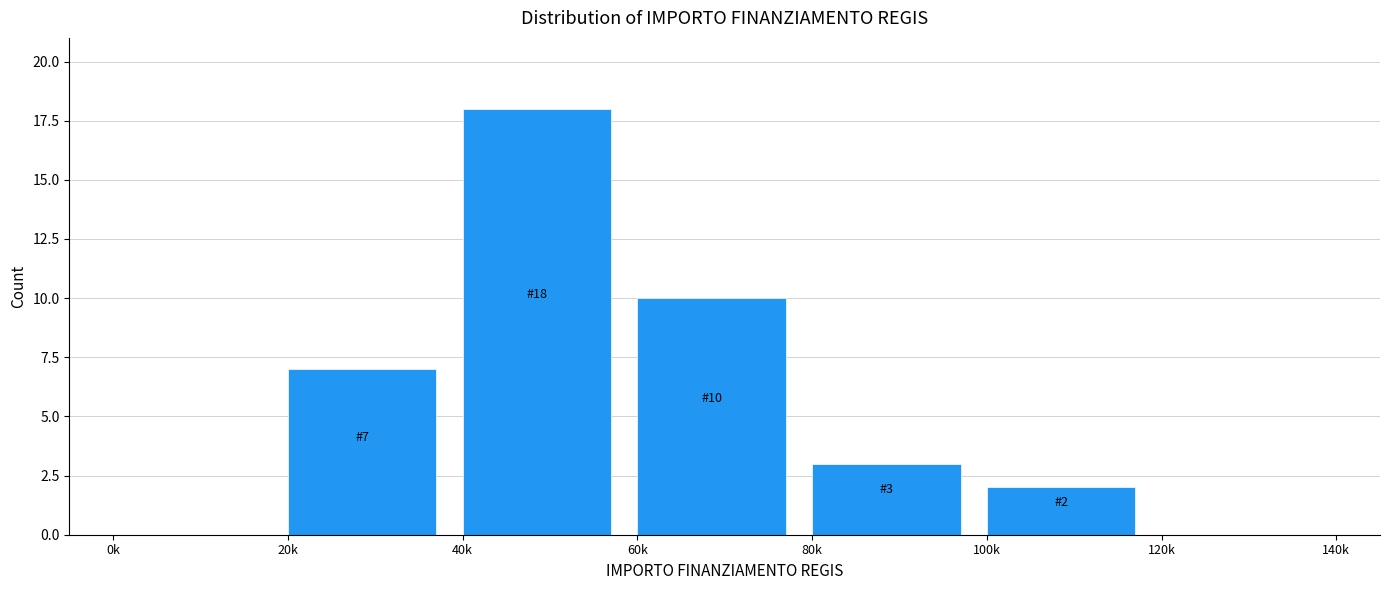

Reading left to right, what are all the values shown in this chart?

0k=0	20k=7	40k=18	60k=10	80k=3	100k=2	120k=0